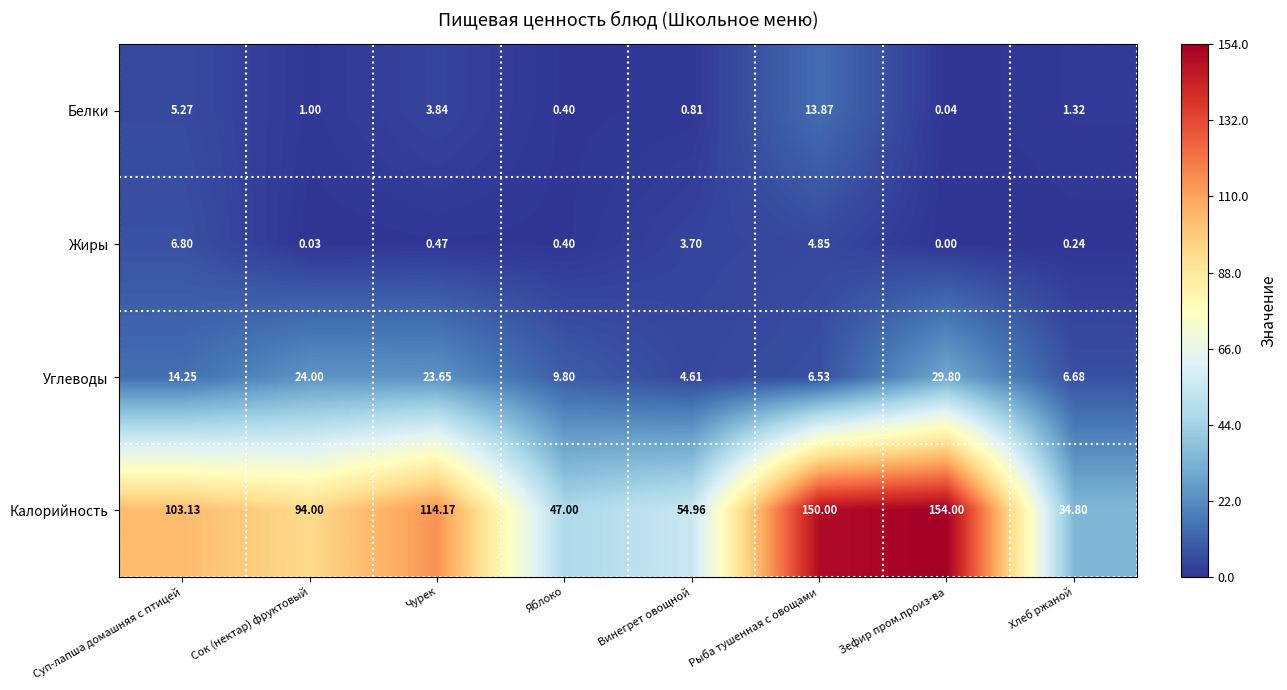

Between Рыба тушенная с овощами and Зефир пром.произ-ва, which series saw the biggest shift?

Углеводы